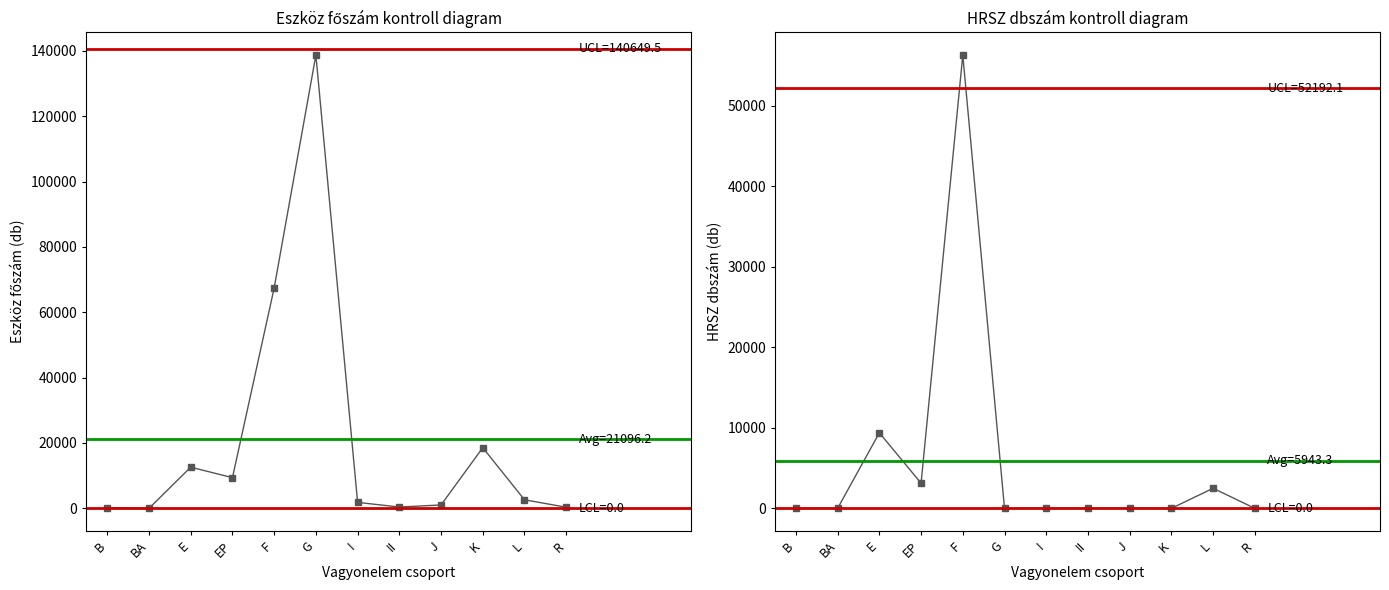

What is the difference between the HRSZ dbszám values at E and EP?

6264